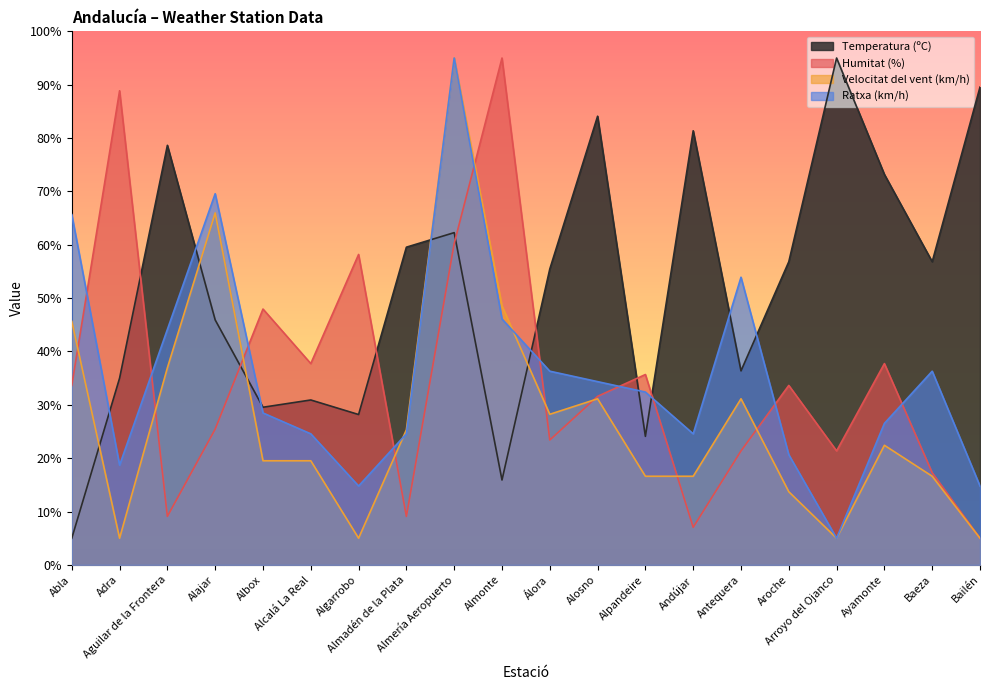

Reading right to left, transcribe all the data shown in this chart.

Temperatura (ºC): 89.5	56.8	73.2	95.0	56.8	36.4	81.4	24.1	84.1	55.5	15.9	62.3	59.5	28.2	30.9	29.5	45.9	78.6	35.0	5.0
Humitat (%): 5.0	17.3	37.7	21.4	33.6	21.4	7.0	35.7	31.6	23.4	95.0	60.2	9.1	58.2	37.7	48.0	25.5	9.1	88.9	33.6
Velocitat del vent (km/h): 5.0	16.6	22.4	5.0	13.7	31.1	16.6	16.6	31.1	28.2	48.5	95.0	25.3	5.0	19.5	19.5	66.0	36.9	5.0	45.6
Ratxa (km/h): 14.8	36.3	26.5	5.0	20.7	53.9	24.6	32.4	34.3	36.3	46.1	95.0	24.6	14.8	24.6	28.5	69.6	44.1	18.7	65.7